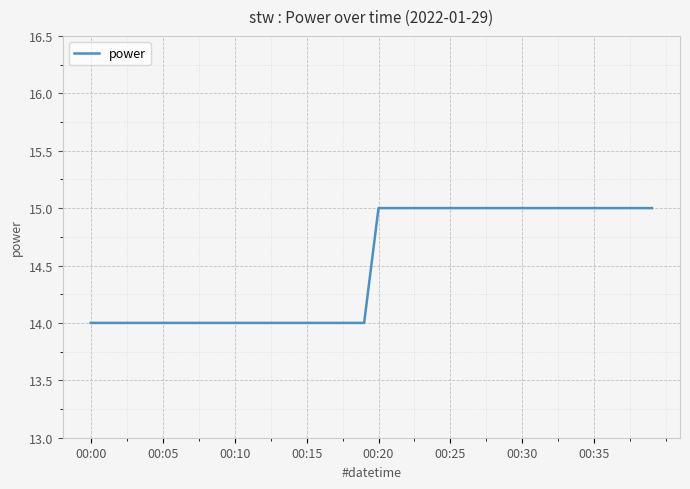

How many lines are shown in the chart?

1